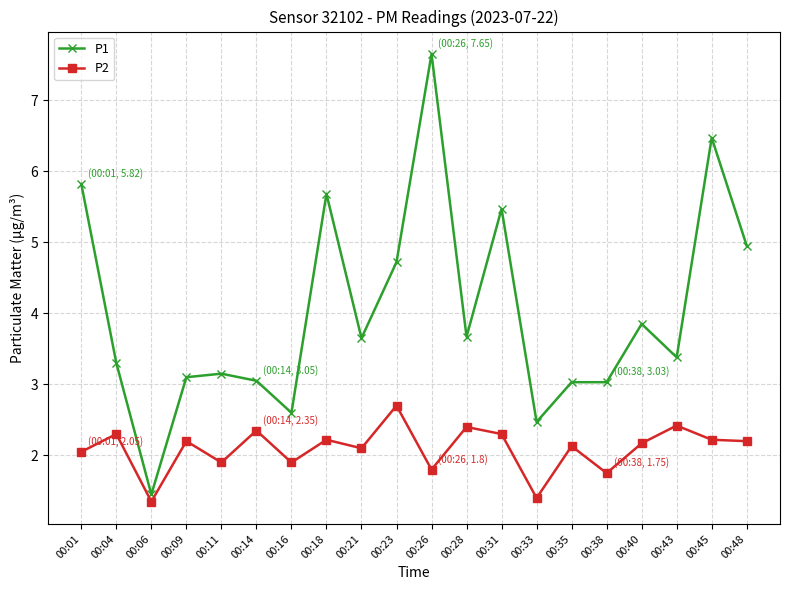

What is the spread (max minus min) of values at 00:09?

0.9